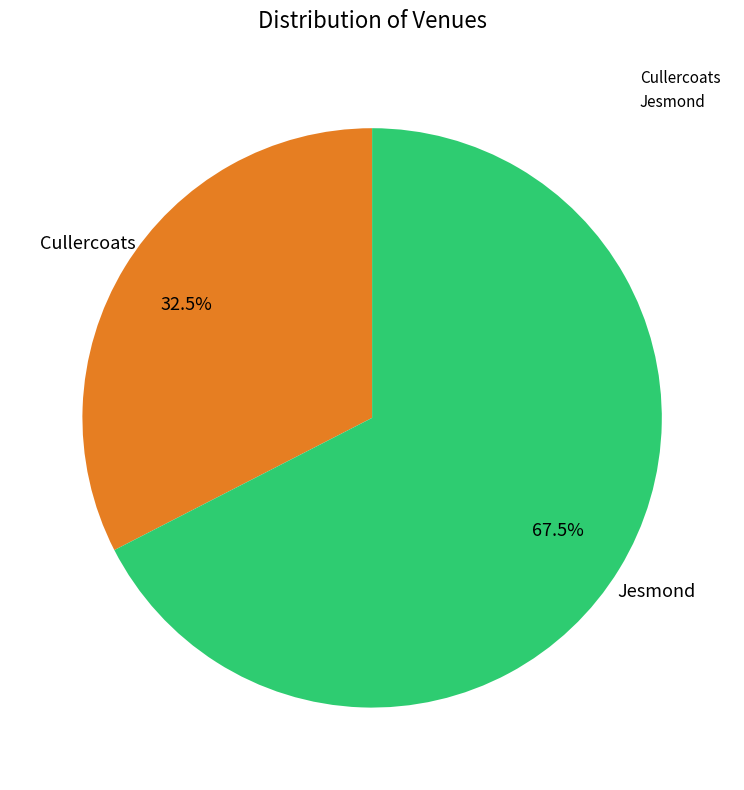

Rank the categories by value from lowest to highest.

Cullercoats, Jesmond